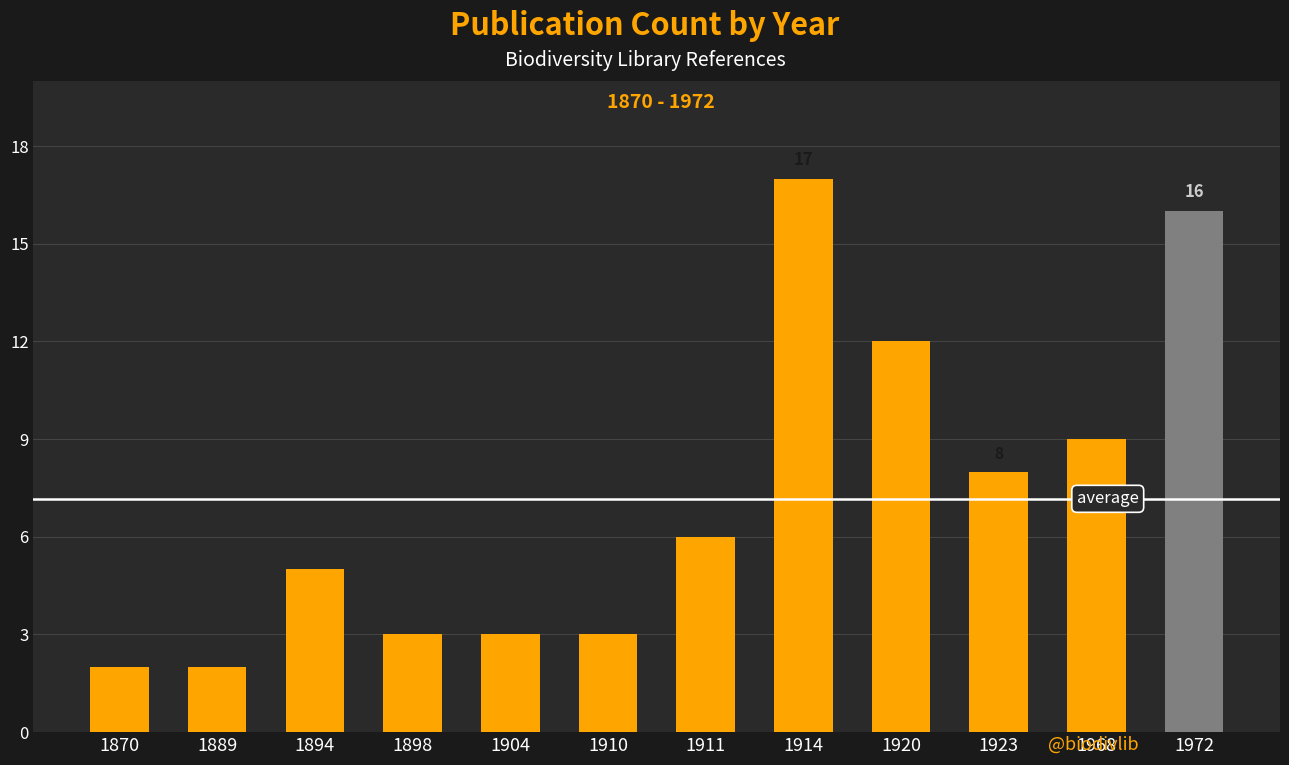

Are the bars horizontal?

No